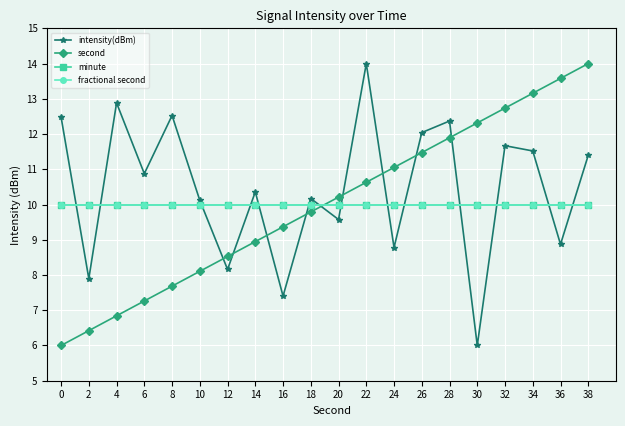

List the series in order of their peak value, lowest first.

minute, fractional second, intensity(dBm), second